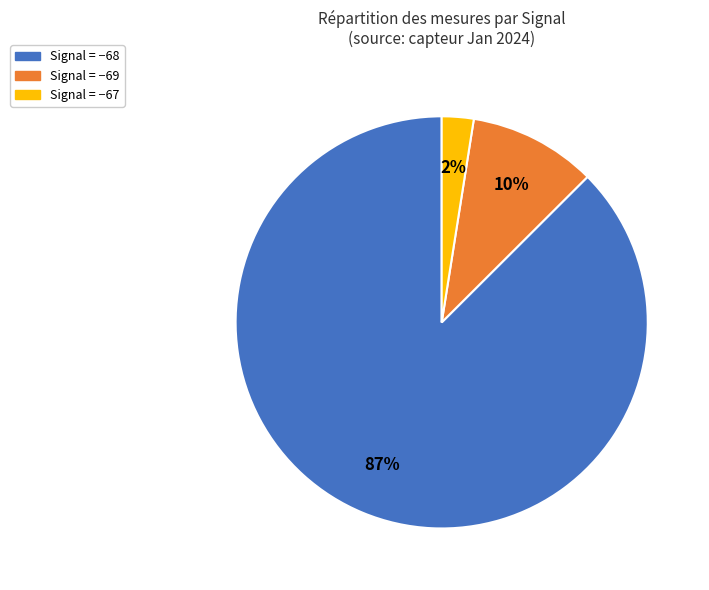

Is there a majority slice in this chart?

Yes